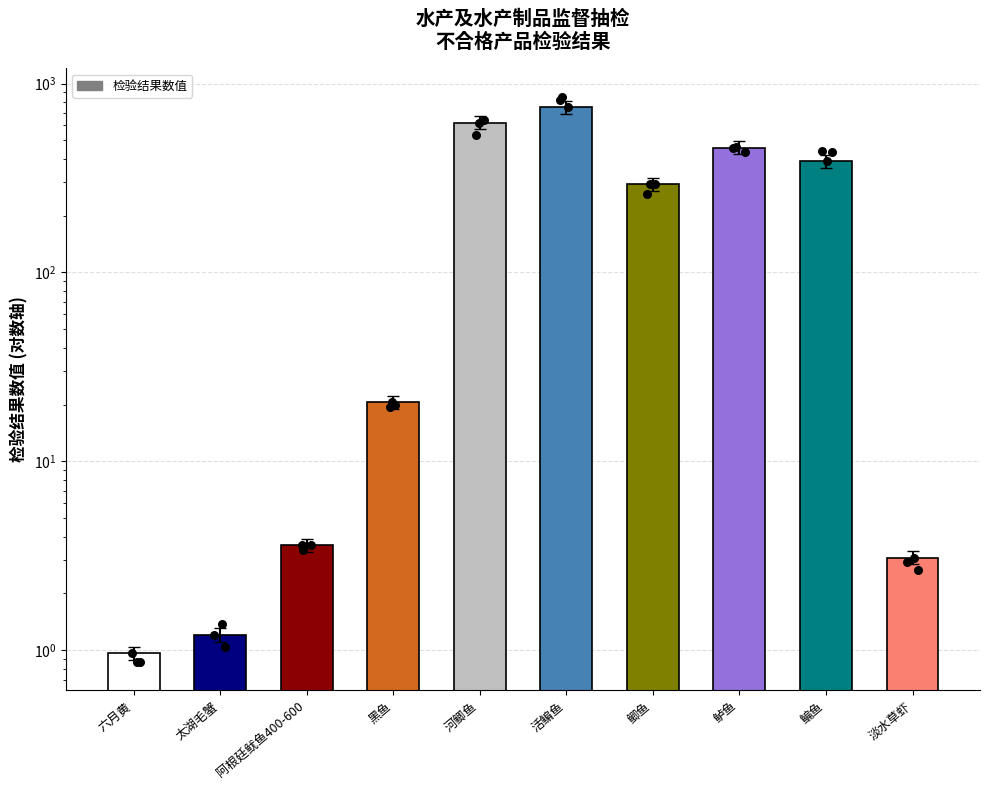

Which has a higher value, 六月黄 or 鳊鱼?

鳊鱼